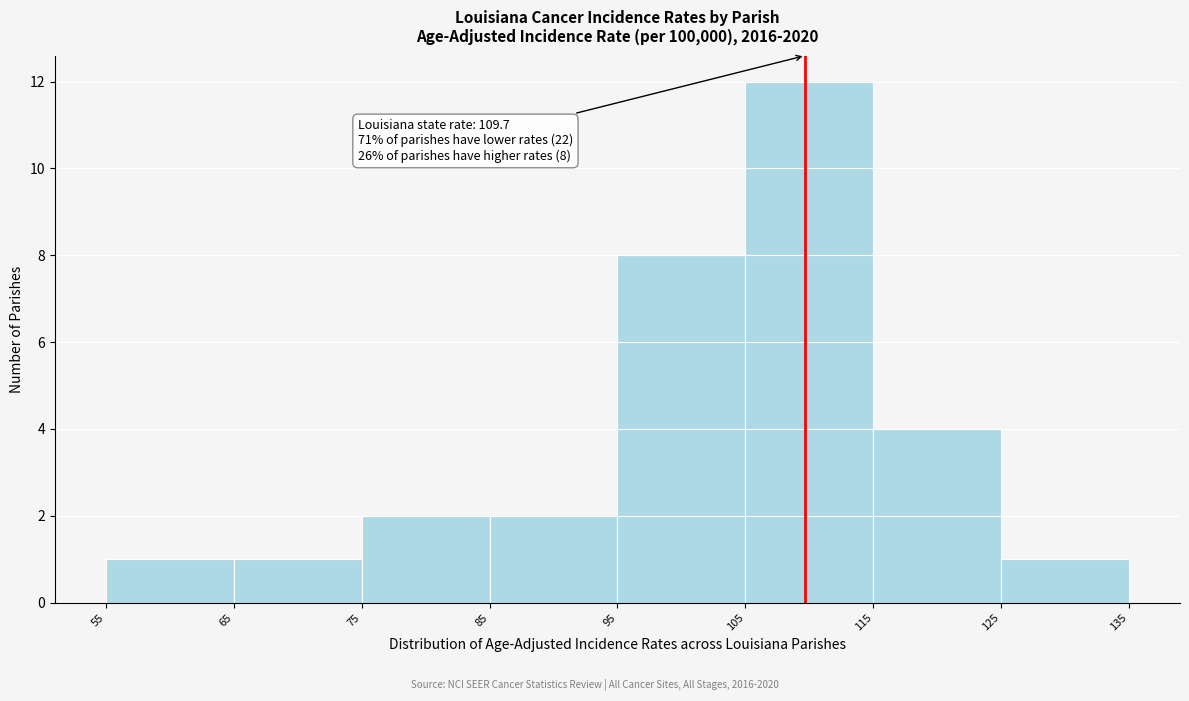

Over which range of the x-axis is the bar tallest?

105 to 115